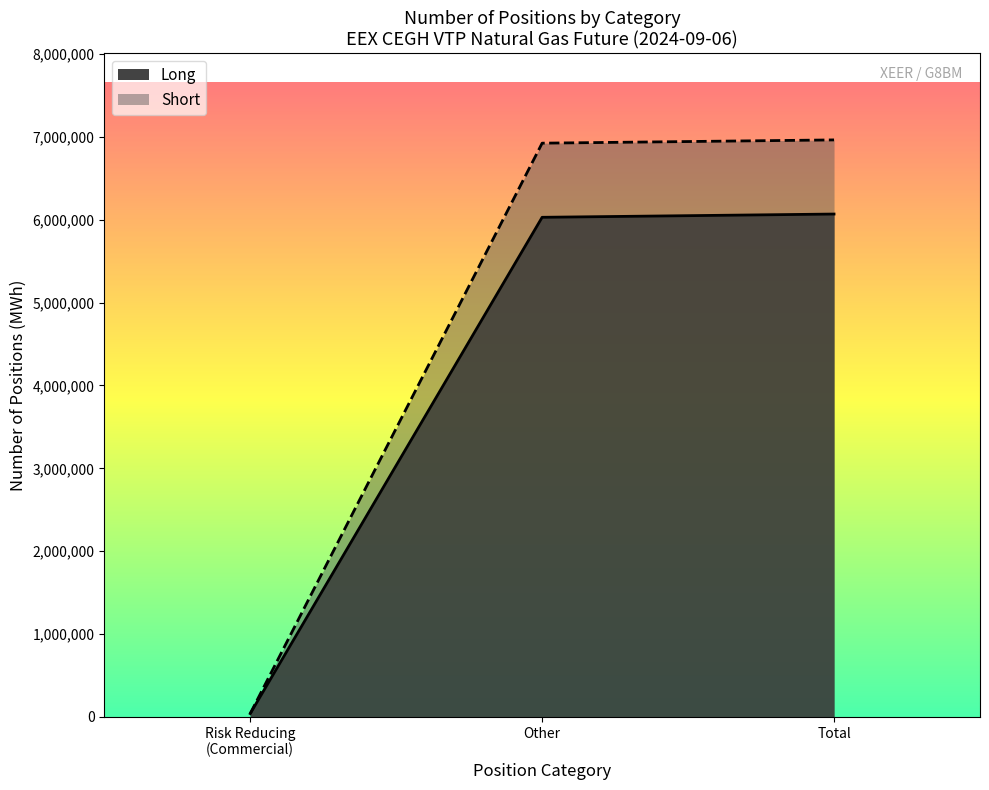

What is the difference between the maximum and minimum values in the Short series?

6924245